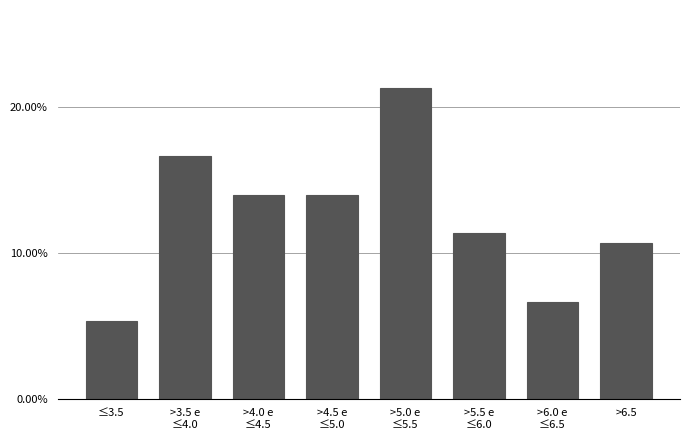

Reading left to right, what are all the values shown in this chart?

5.3	16.7	14.0	14.0	21.3	11.3	6.7	10.7